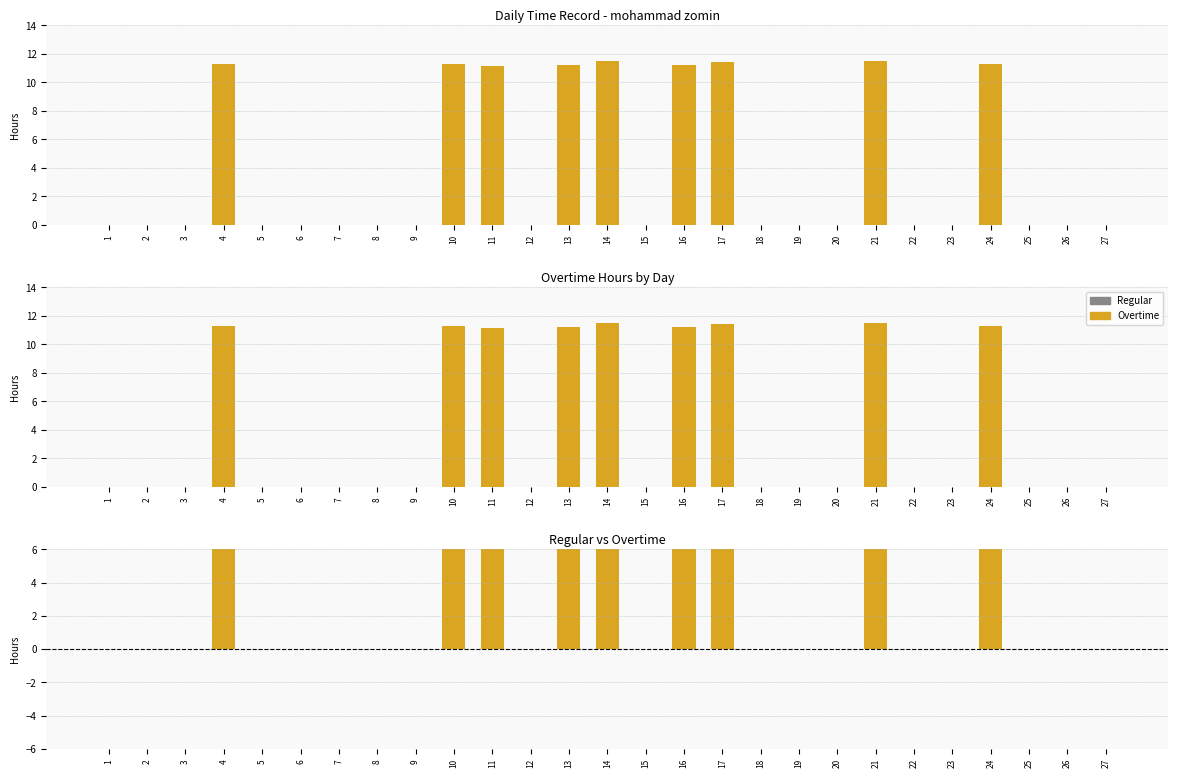

The Overtime series shows -6.9 at 3. True or false?

False